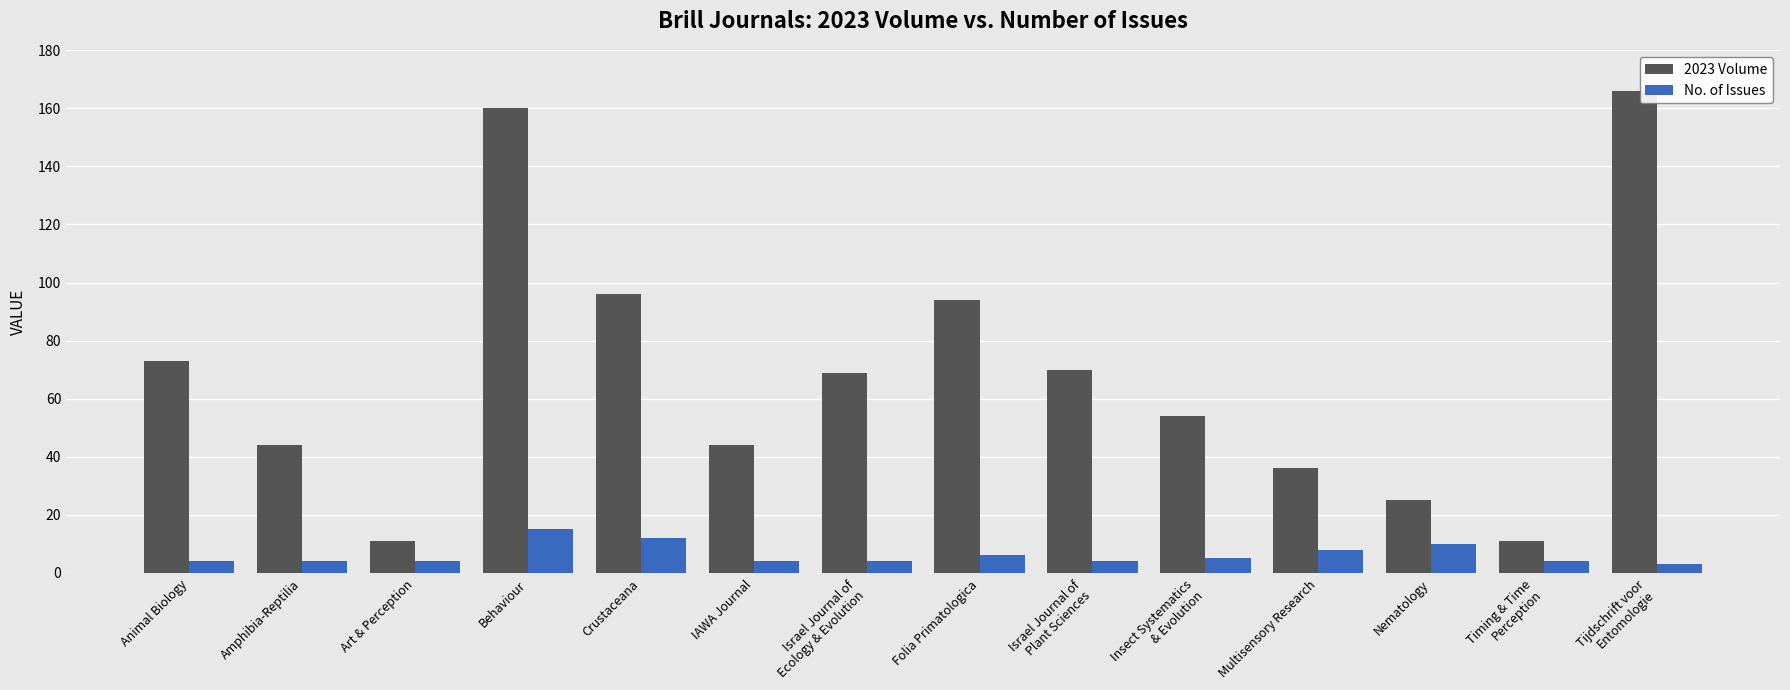

Which series has the largest total across all categories?

2023 Volume